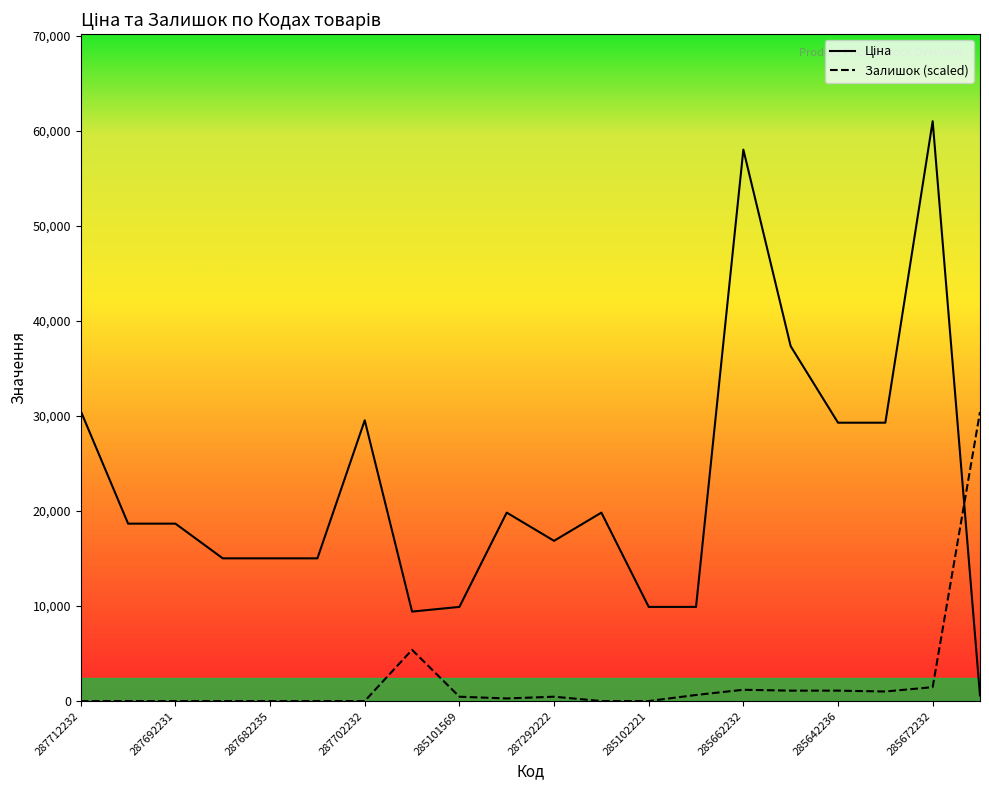

What are all the series names shown in the legend?

Ціна, Залишок